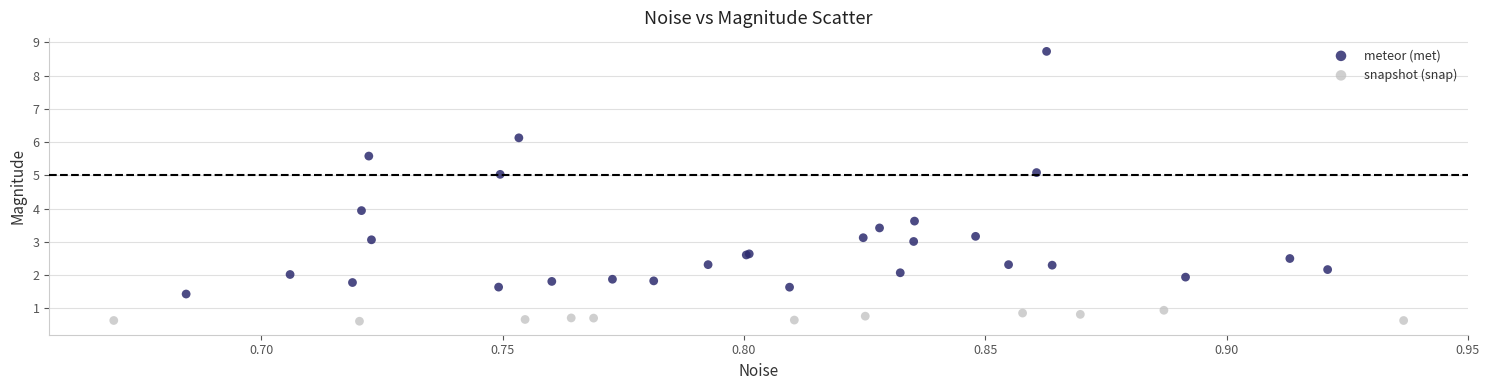

Which series reaches the minimum Y coordinate?

snapshot (snap)